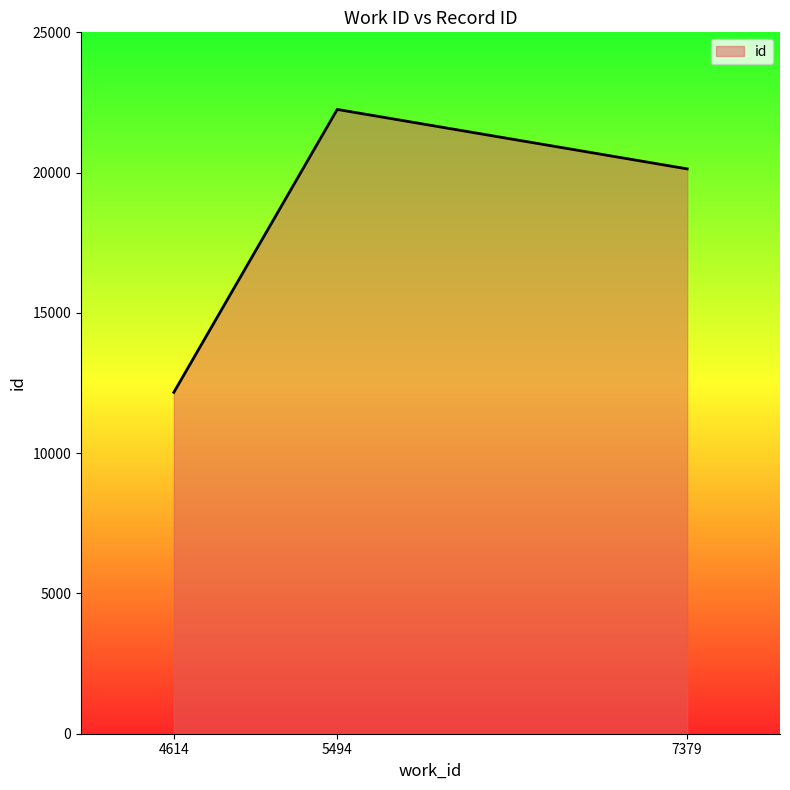

How many categories are shown in the chart?

3